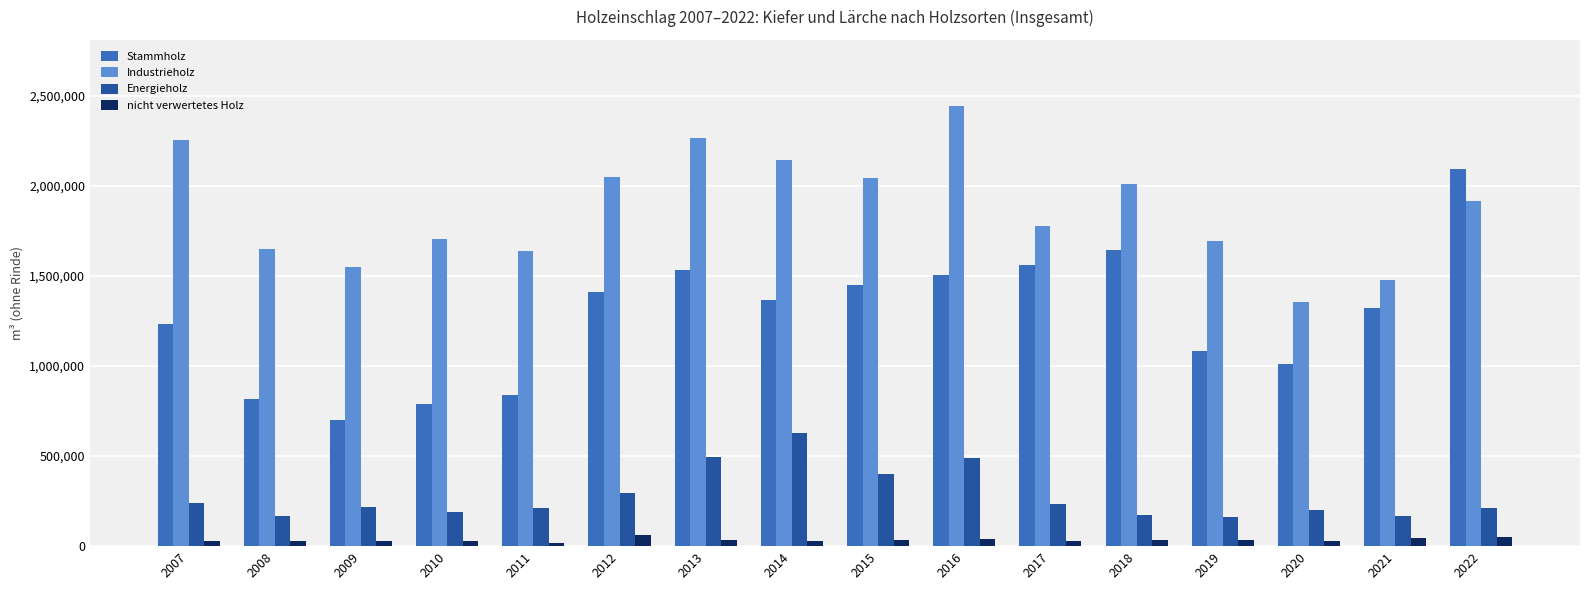

Rank the categories by Stammholz value from lowest to highest.

2009, 2010, 2008, 2011, 2020, 2019, 2007, 2021, 2014, 2012, 2015, 2016, 2013, 2017, 2018, 2022